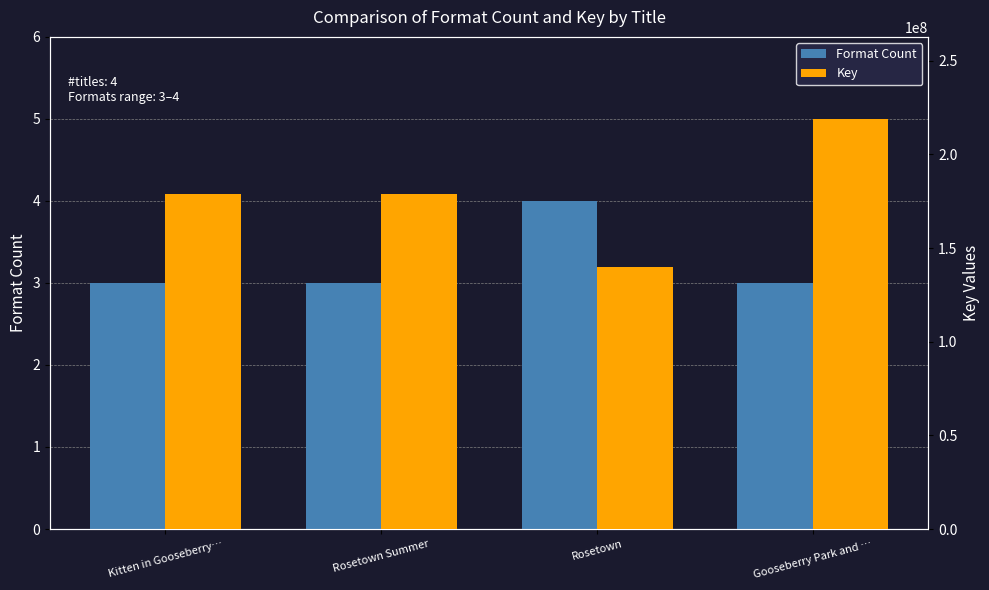

At Kitten in Gooseberry…, list the series in order from smallest to largest.

Format Count, Key